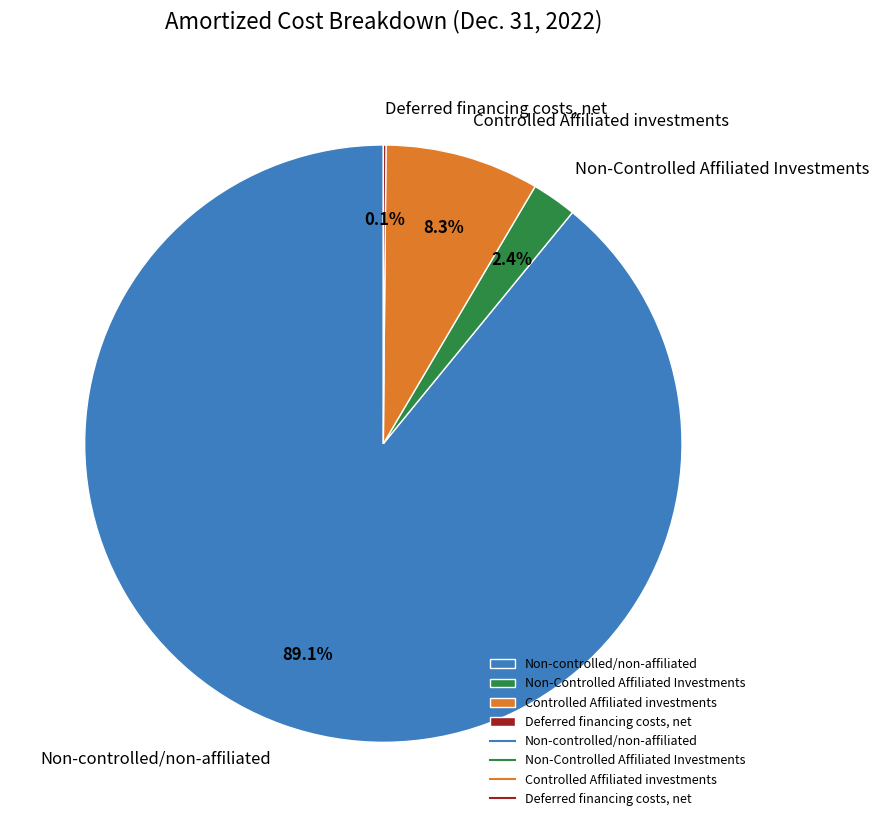

To the nearest percent, what percentage of the pie is Controlled Affiliated investments?

8%